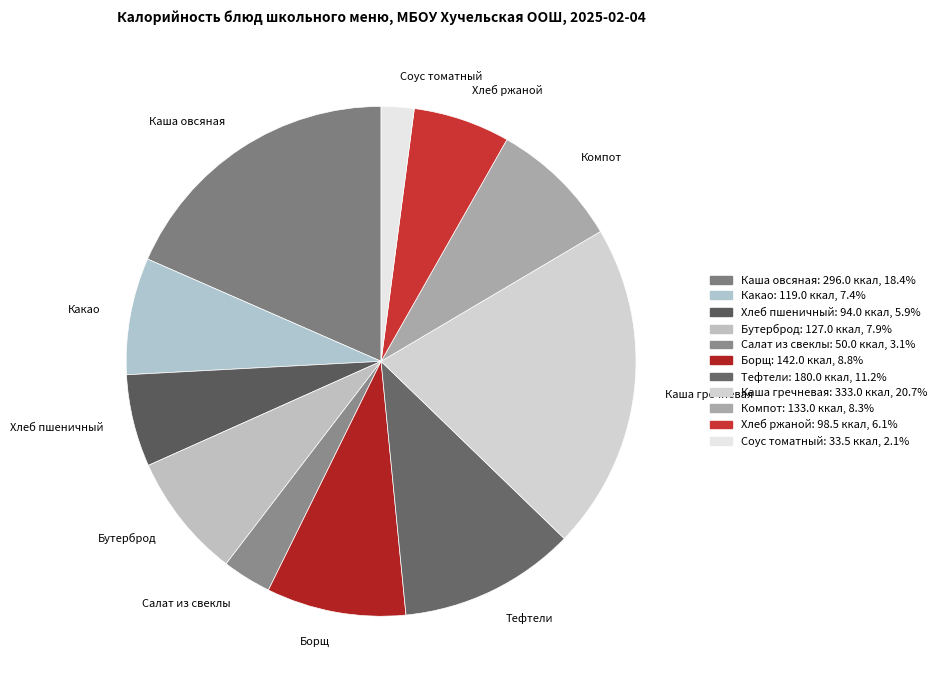

Which category has the smallest portion of the pie?

Соус томатный